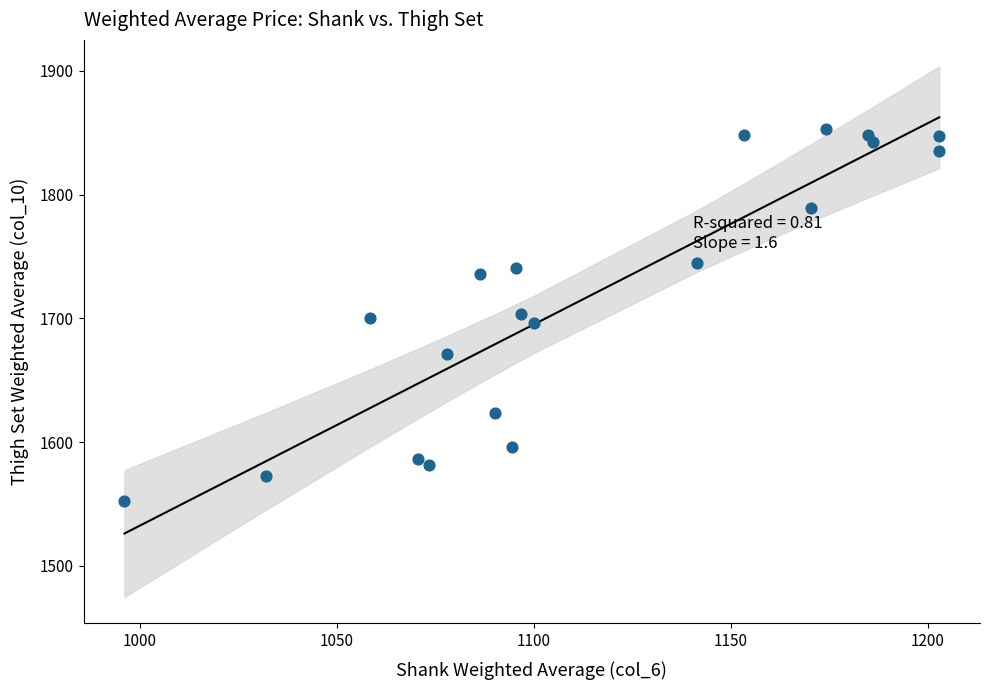

What is the range of Y values (max minus min)?

300.4